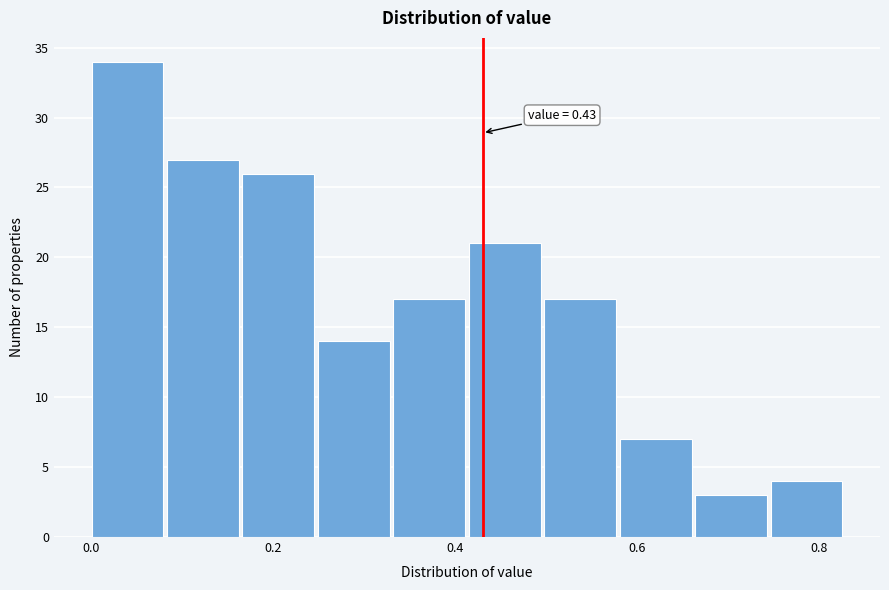

Which range on the x-axis has the tallest bar?

0.00 to 0.08